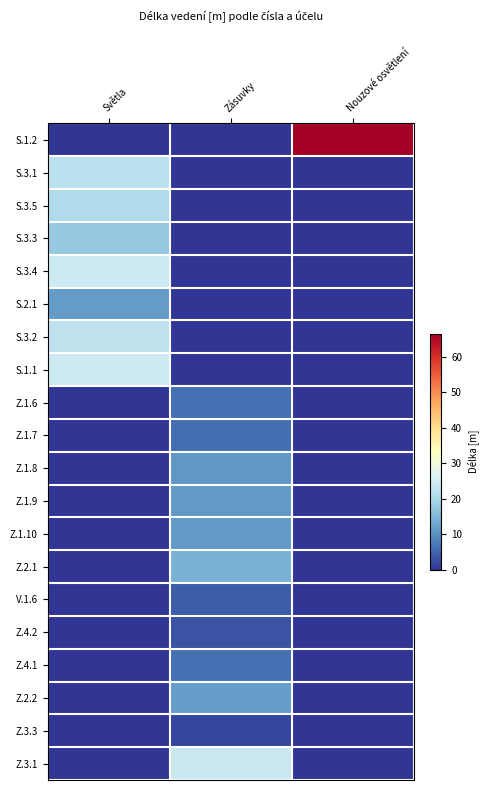

At Světla, list the series in order from smallest to largest.

S.1.2, Z.1.6, Z.1.7, Z.1.8, Z.1.9, Z.1.10, Z.2.1, V.1.6, Z.4.2, Z.4.1, Z.2.2, Z.3.3, Z.3.1, S.2.1, S.3.3, S.3.5, S.3.1, S.3.2, S.3.4, S.1.1